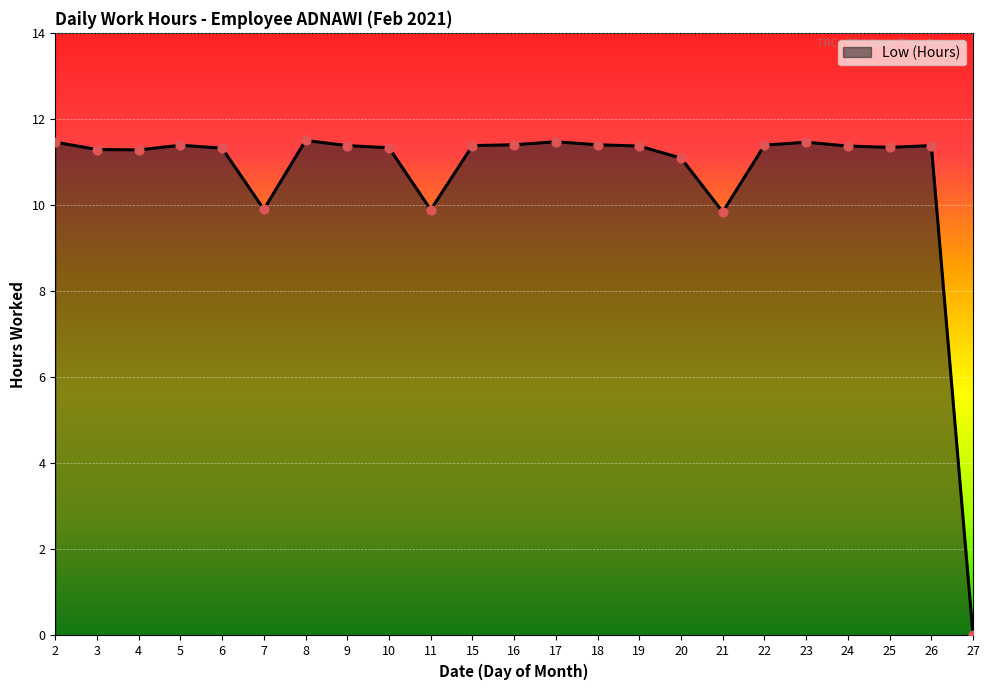

Approximately how many times larger is the value at 15 compared to 16?

1.0